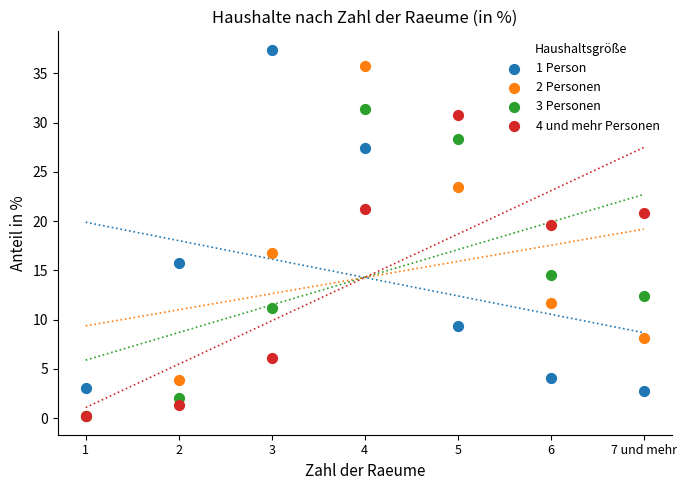

What are all the series names shown in the legend?

1 Person, 2 Personen, 3 Personen, 4 und mehr Personen